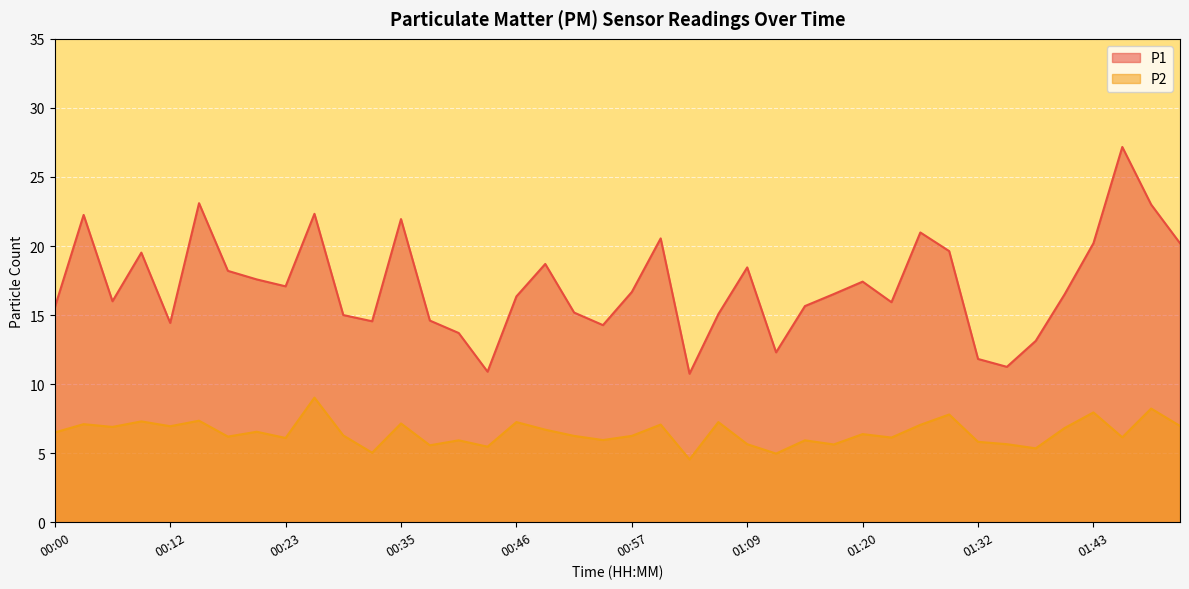

What is the sum of the P2 values at 01:29 and 01:20?

14.2